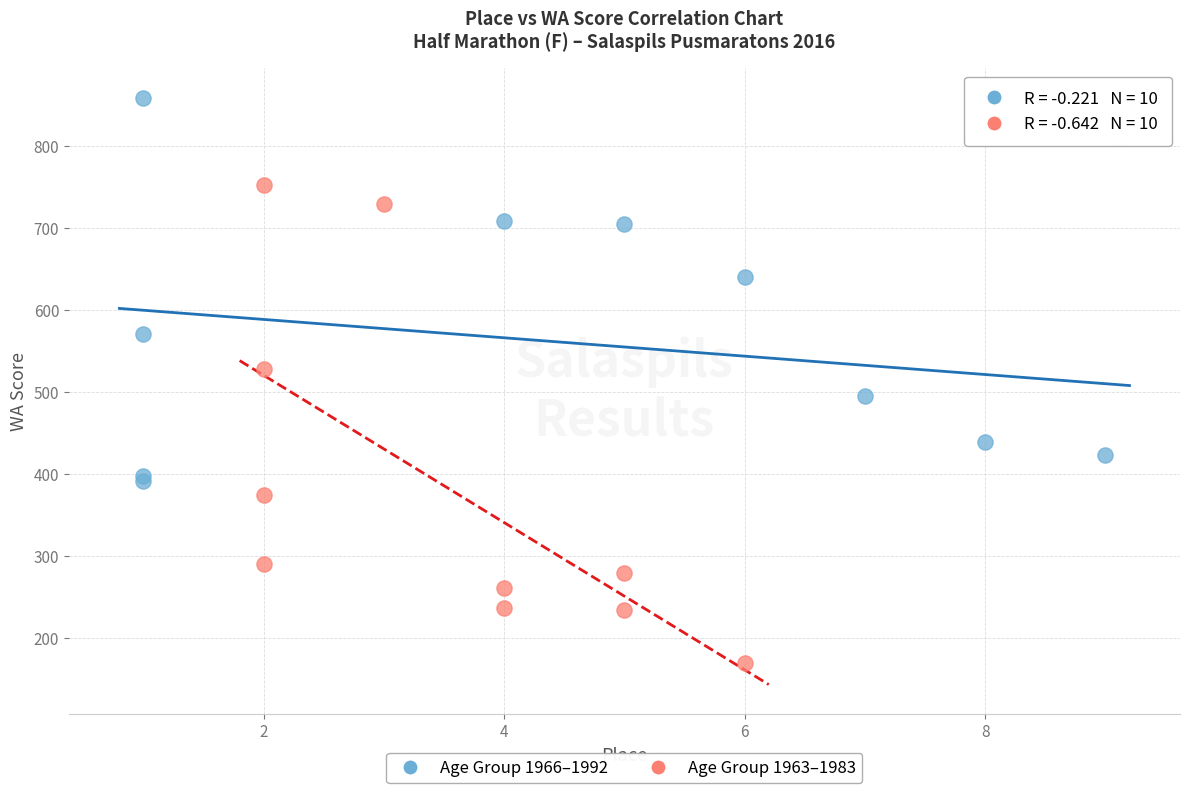

Which series reaches the maximum Y coordinate?

Age Group 1966–1992